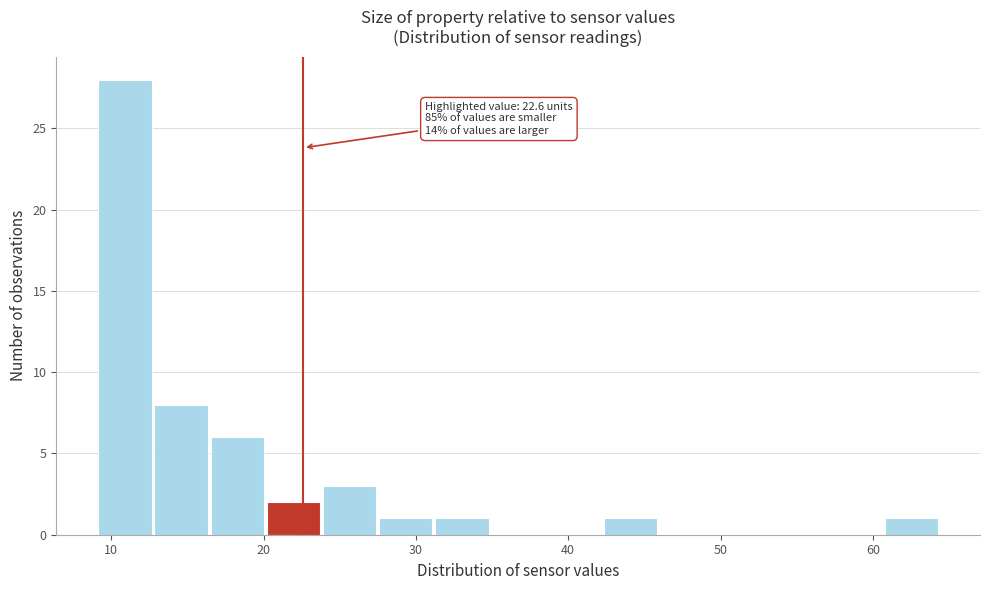

Around what value on the x-axis is the tallest bar? Give the approximate position of its centre, as read against the axis.

11